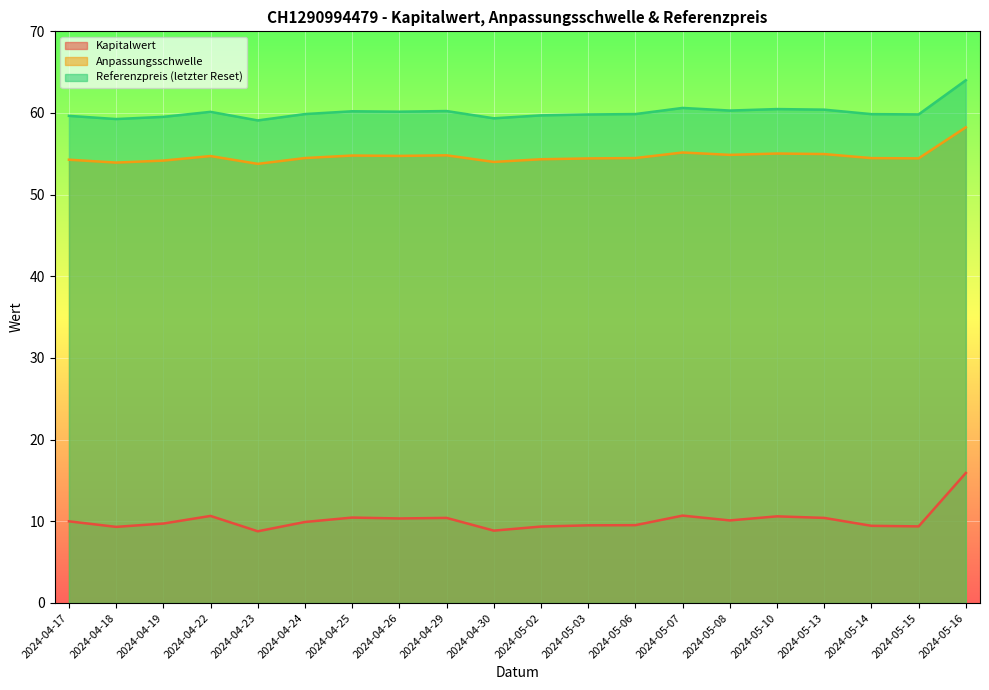

What is the sum of all Referenzpreis (letzter Reset) values?

1202.4